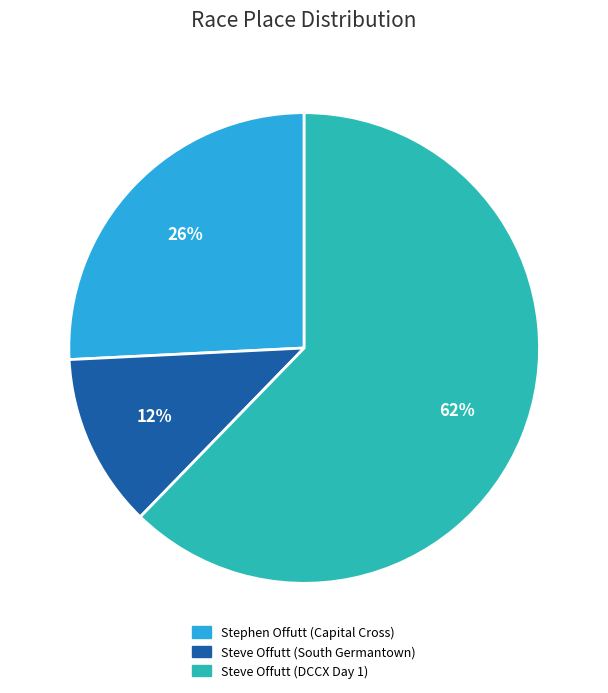

Count the number of slices in the pie.

3